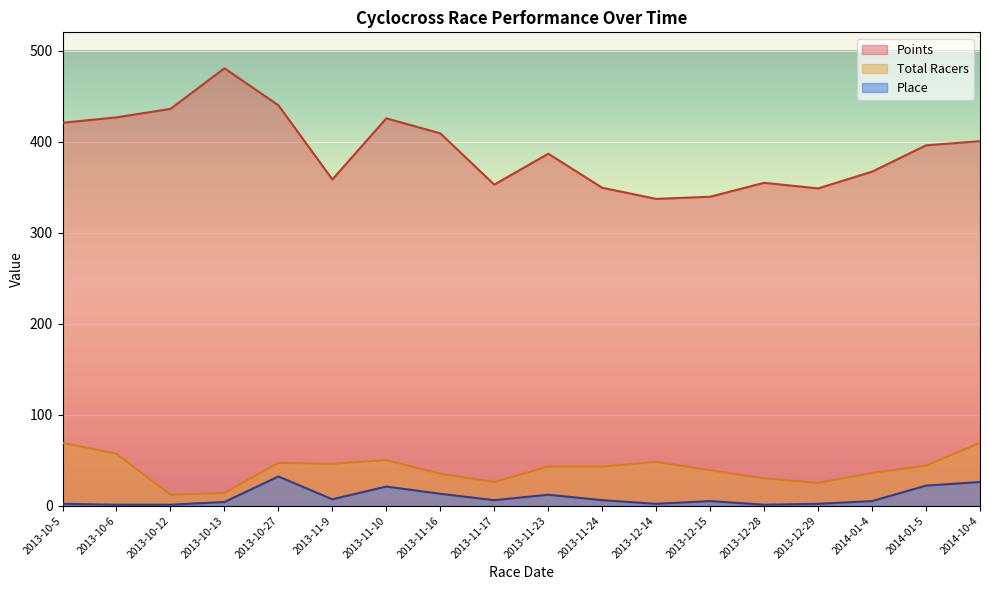

The Place series shows 6.7 at 2013-11-16. True or false?

False